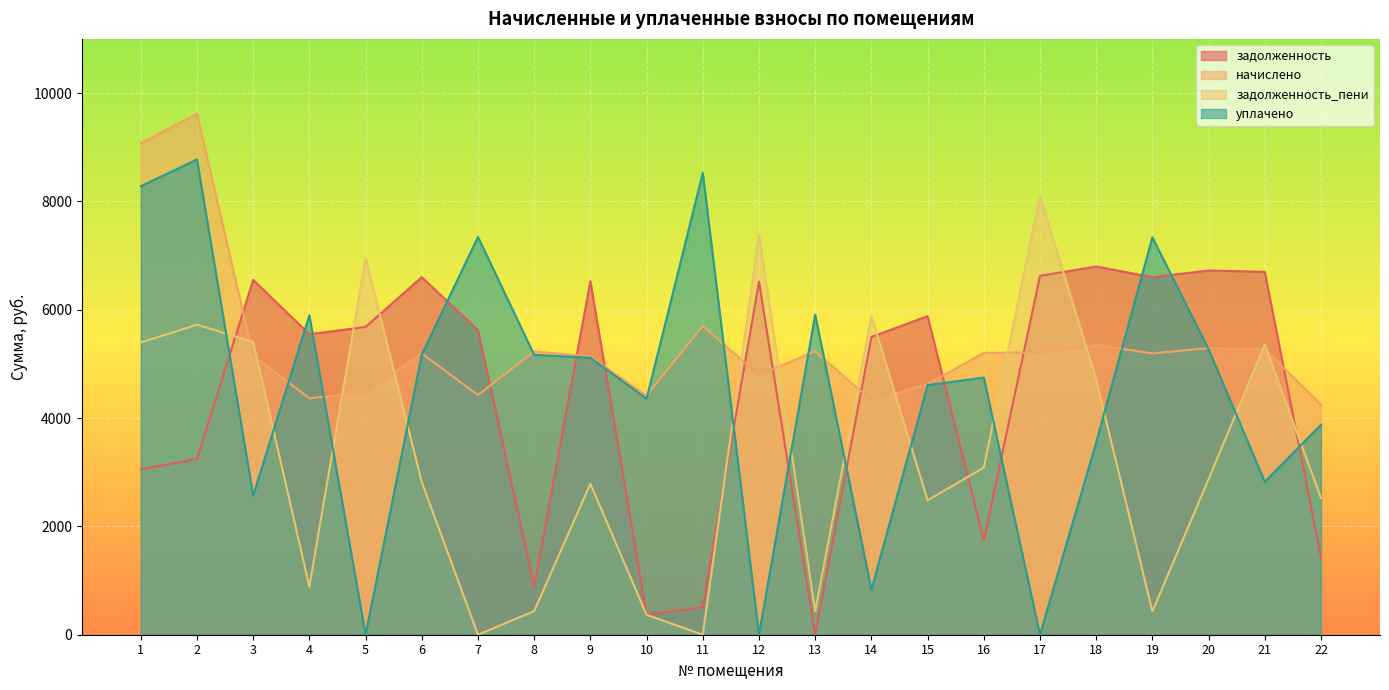

How many times do уплачено and задолженность_пени cross each other?

12